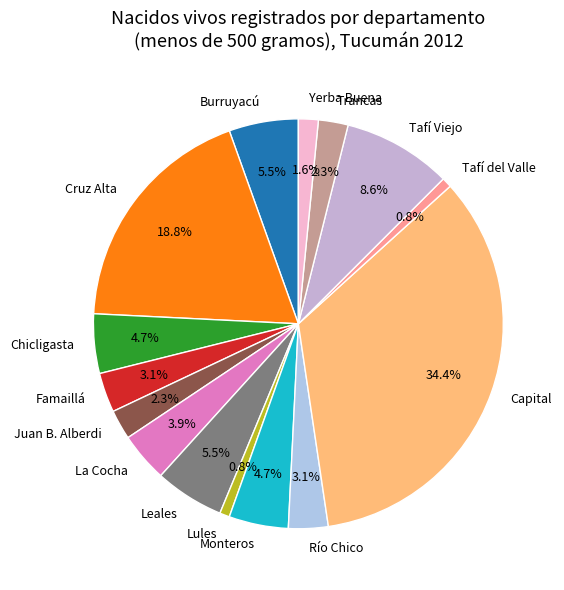

Combined, do Lules and La Cocha account for over 50%?

No